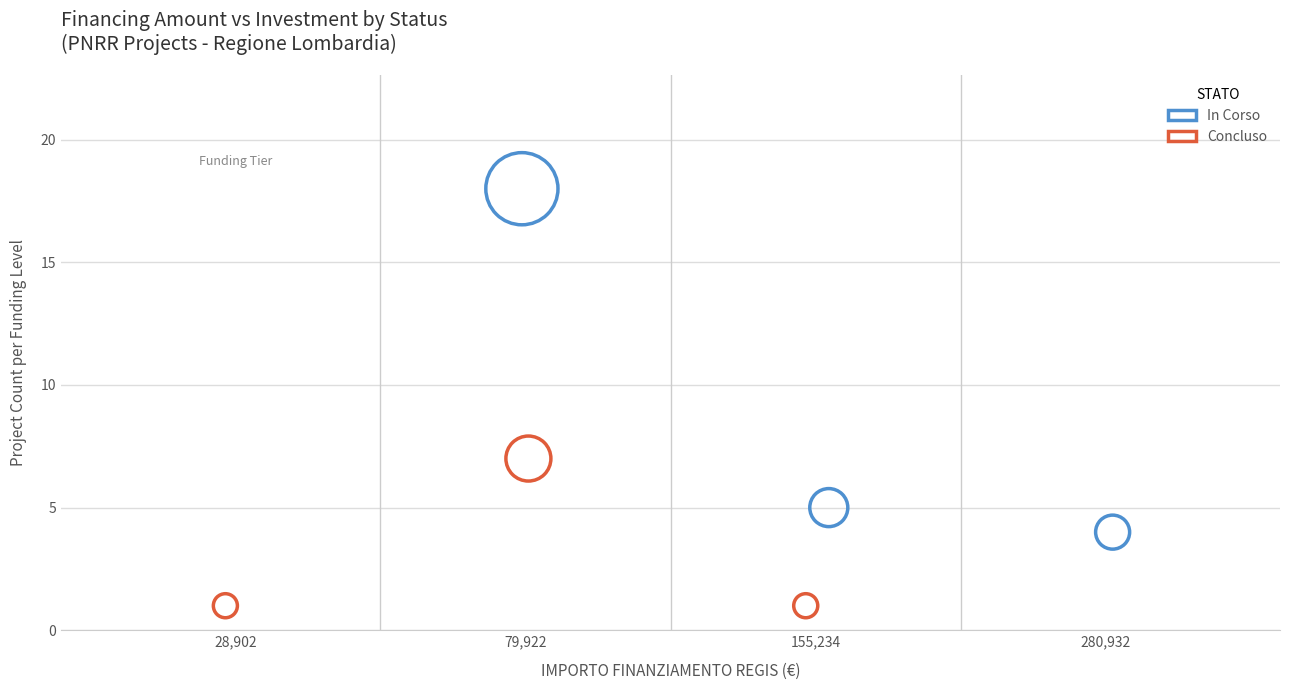

Which series has the widest spread of Y values?

In Corso